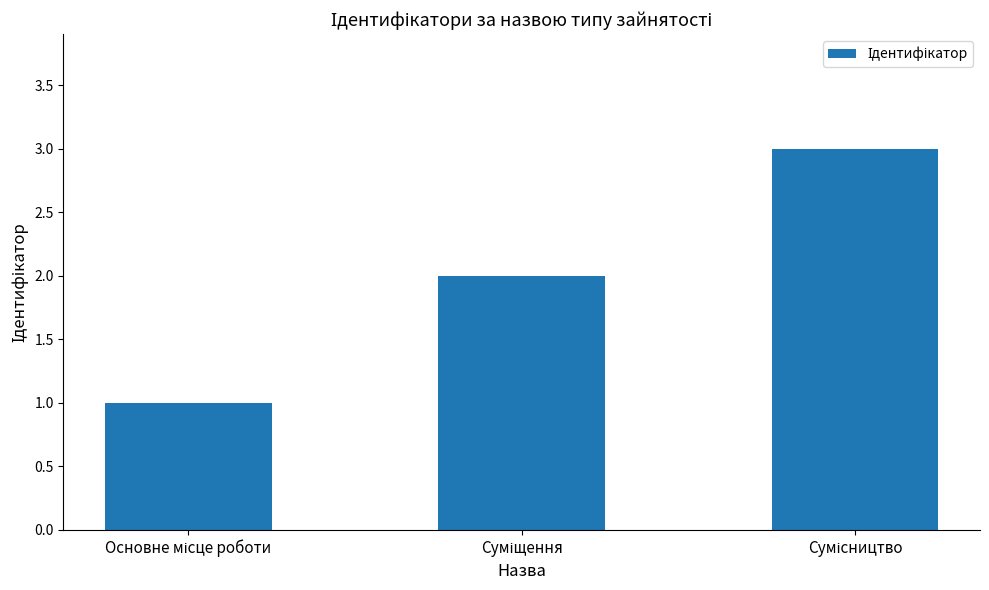

Does the chart contain stacked bars?

No